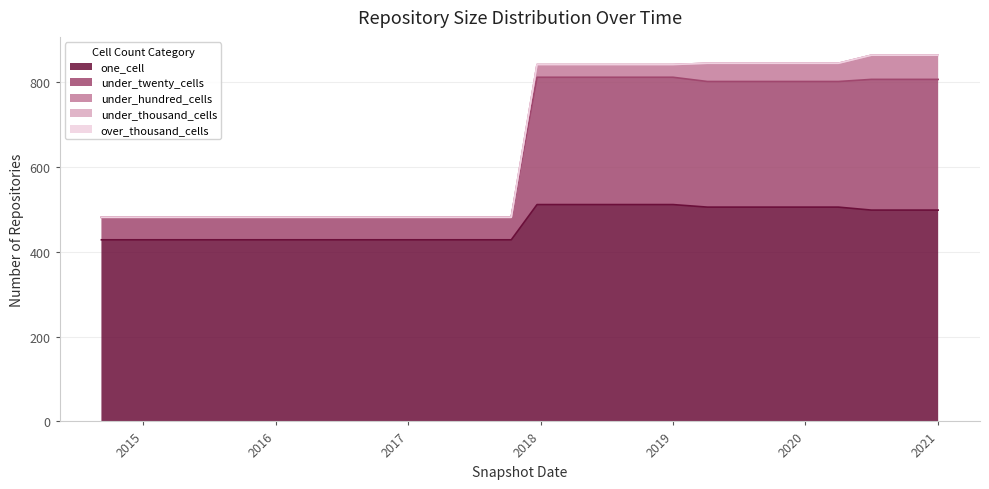

What are all the series names shown in the legend?

one_cell, under_twenty_cells, under_hundred_cells, under_thousand_cells, over_thousand_cells